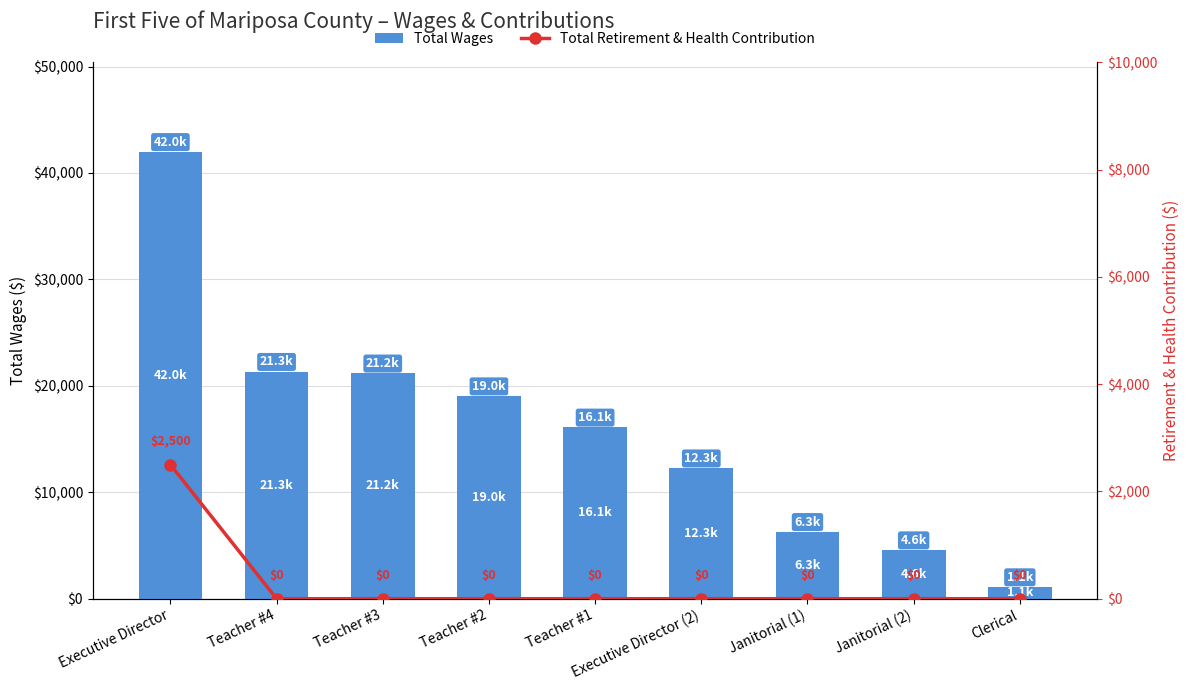

Count the number of categories in the chart.

9